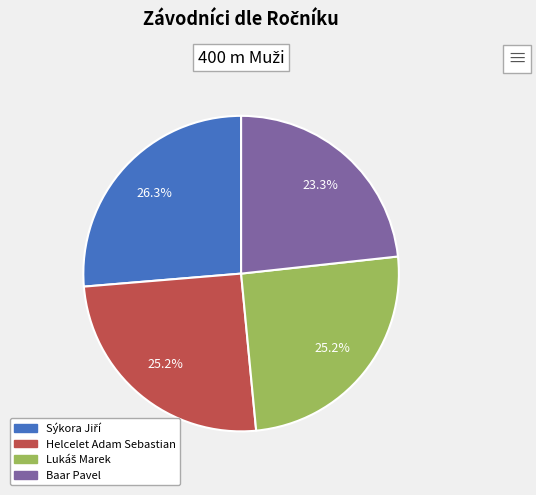

What percentage do Helcelet Adam Sebastian and Baar Pavel together represent?

48.5%